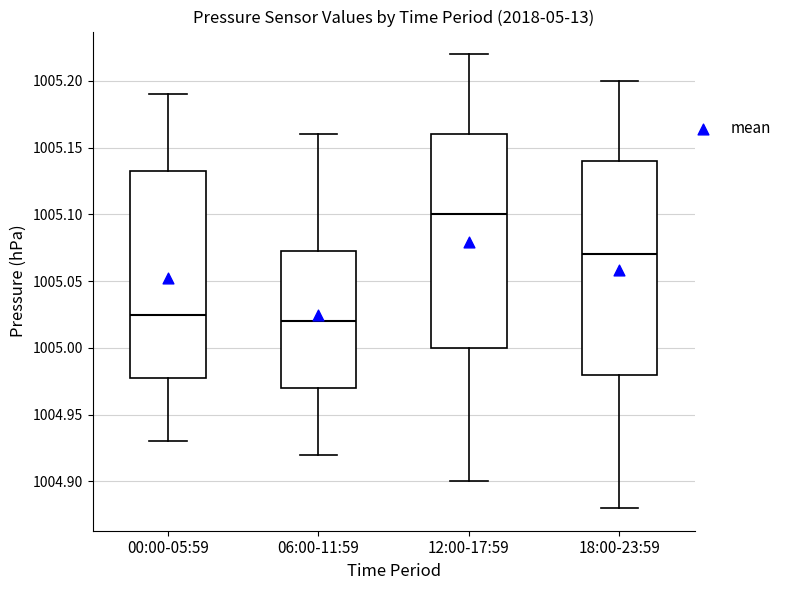

Which box's median line is the highest?

12:00-17:59